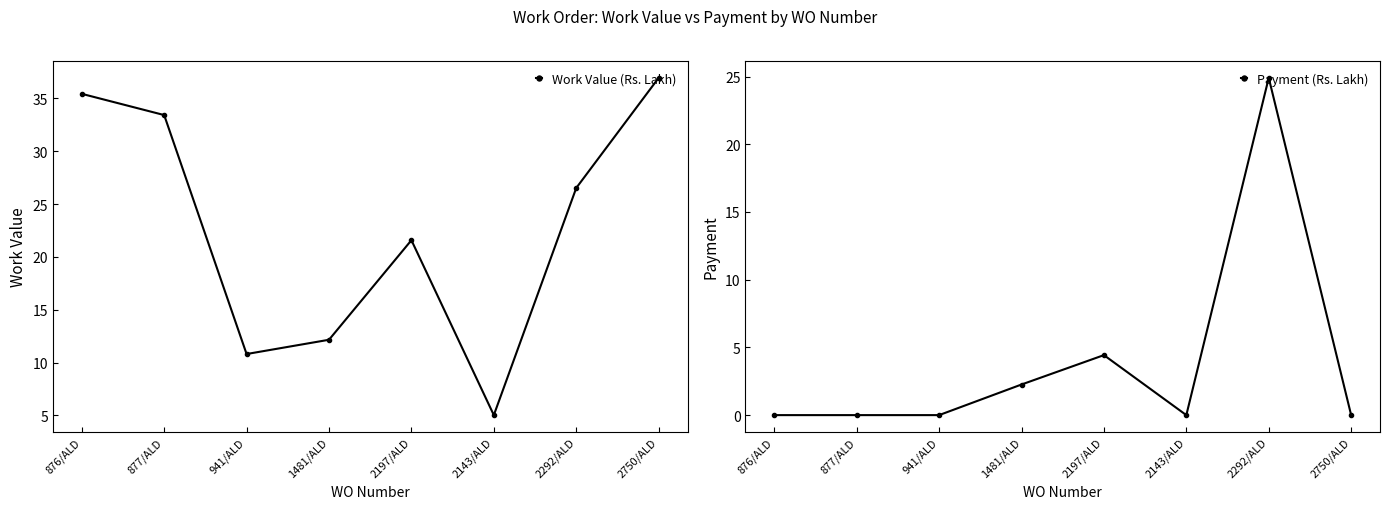

What is the sum of the Payment (Rs. Lakh) values at 2292/ALD and 1481/ALD?

27.2